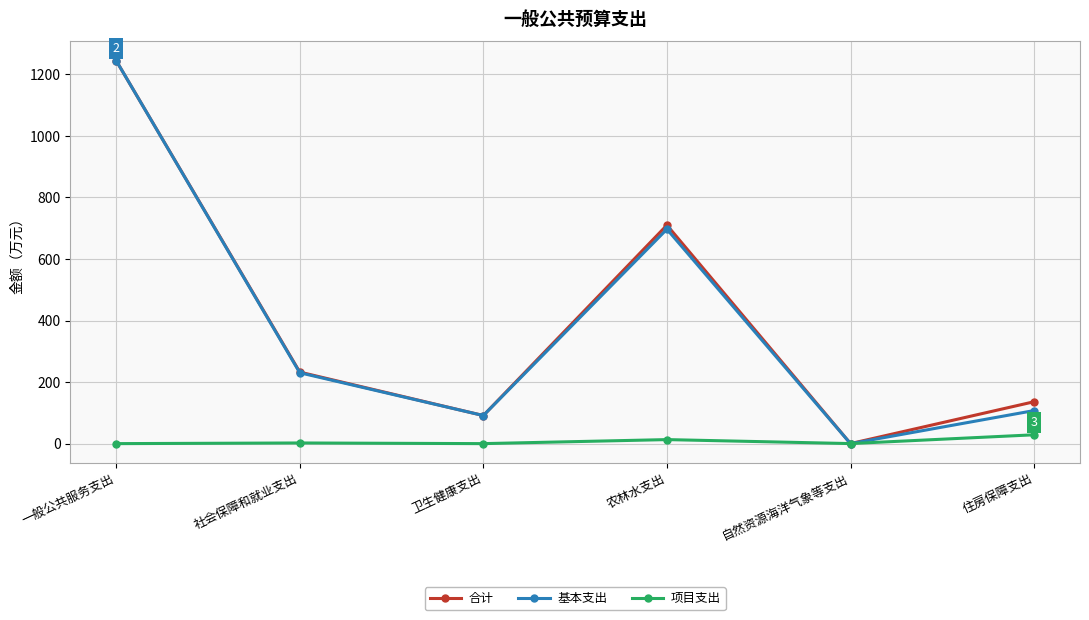

Is this an area chart (filled region under the line)?

No